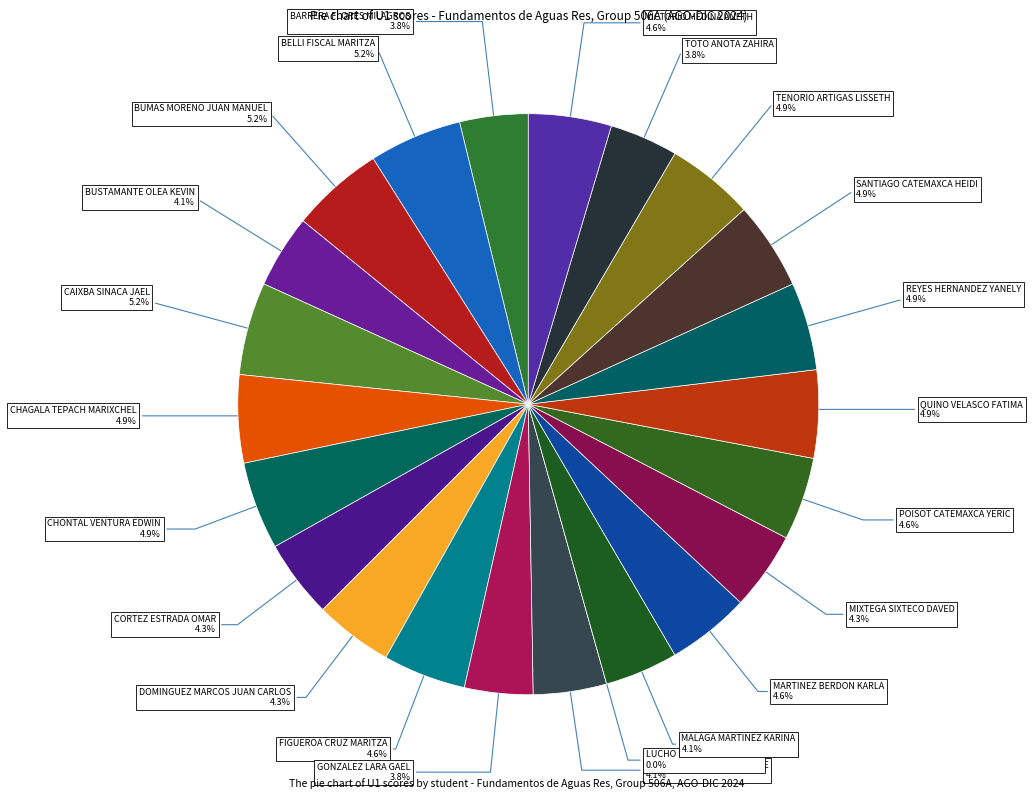

Rank the categories by value from lowest to highest.

LUCHO DOMINGUEZ INGRID, BARRERA FLORES MILAGROS, GONZALEZ LARA GAEL, TOTO ANOTA ZAHIRA, BUSTAMANTE OLEA KEVIN, HERNANDEZ MARTINEZ JOSE, MALAGA MARTINEZ KARINA, CORTEZ ESTRADA OMAR, DOMINGUEZ MARCOS JUAN CARLOS, MIXTEGA SIXTECO DAVED, FIGUEROA CRUZ MARITZA, MARTINEZ BERDON KARLA, POISOT CATEMAXCA YERIC, VICTORIO MEDINA ANETH, CHAGALA TEPACH MARIXCHEL, CHONTAL VENTURA EDWIN, QUINO VELASCO FATIMA, REYES HERNANDEZ YANELY, SANTIAGO CATEMAXCA HEIDI, TENORIO ARTIGAS LISSETH, BELLI FISCAL MARITZA, BUMAS MORENO JUAN MANUEL, CAIXBA SINACA JAEL